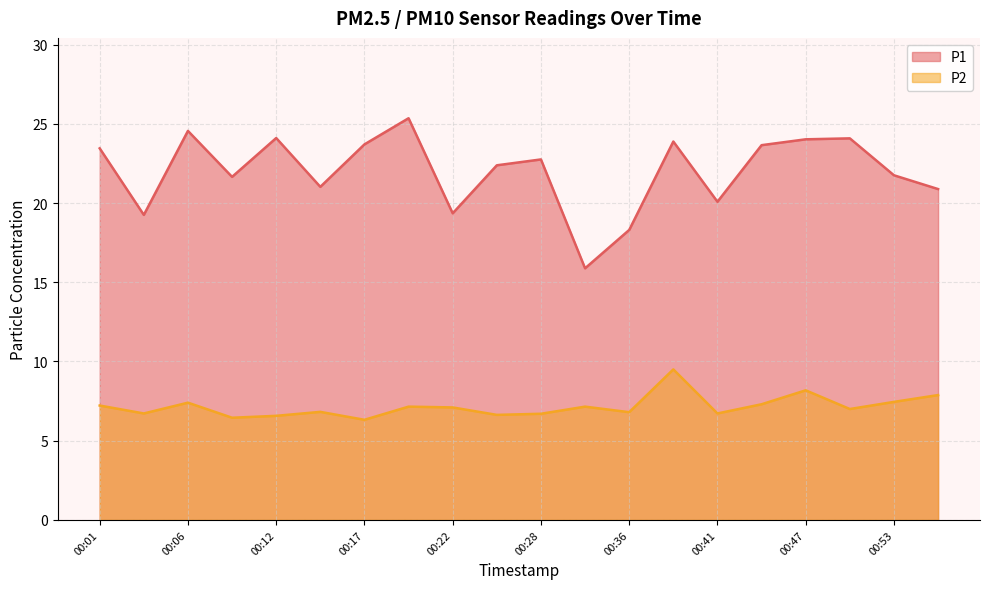

What is the total value across all series at 00:01?

30.7